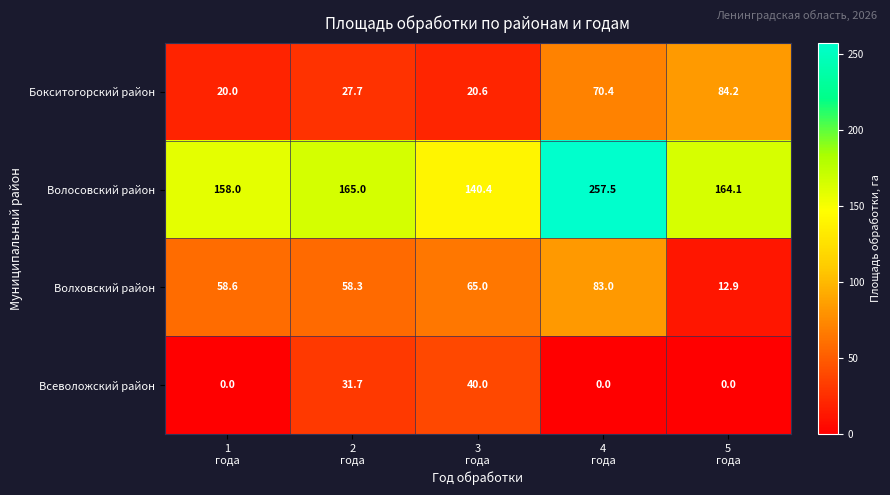

Which series has the widest spread of values?

Волосовский район